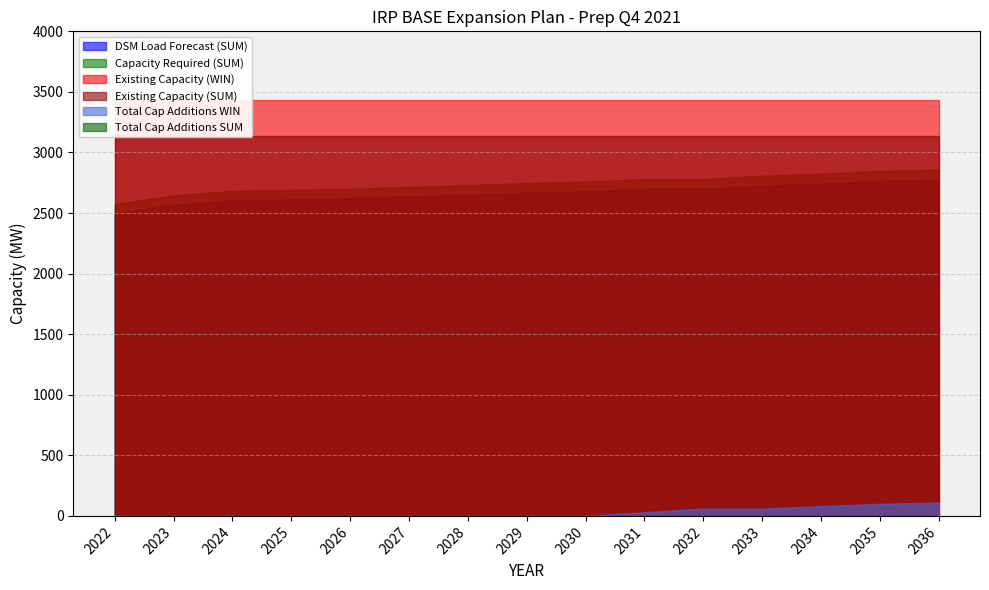

The value of Total Cap Additions WIN at 2032 is 37.7. True or false?

False